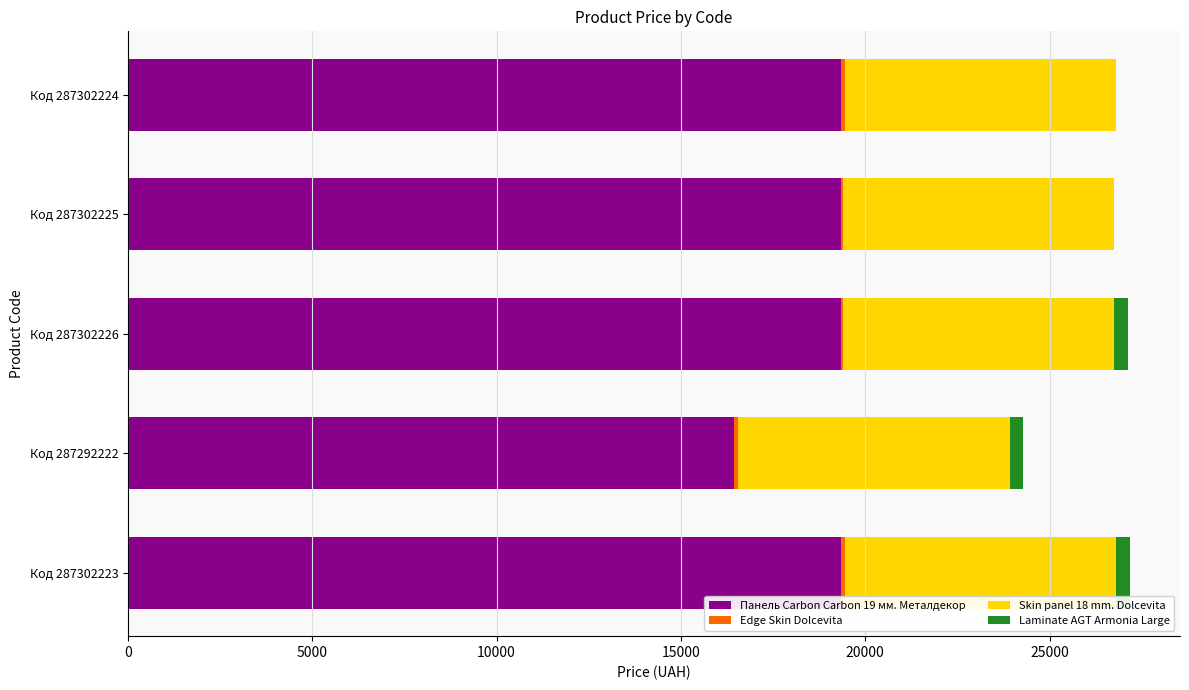

Count the number of data series in this chart.

4